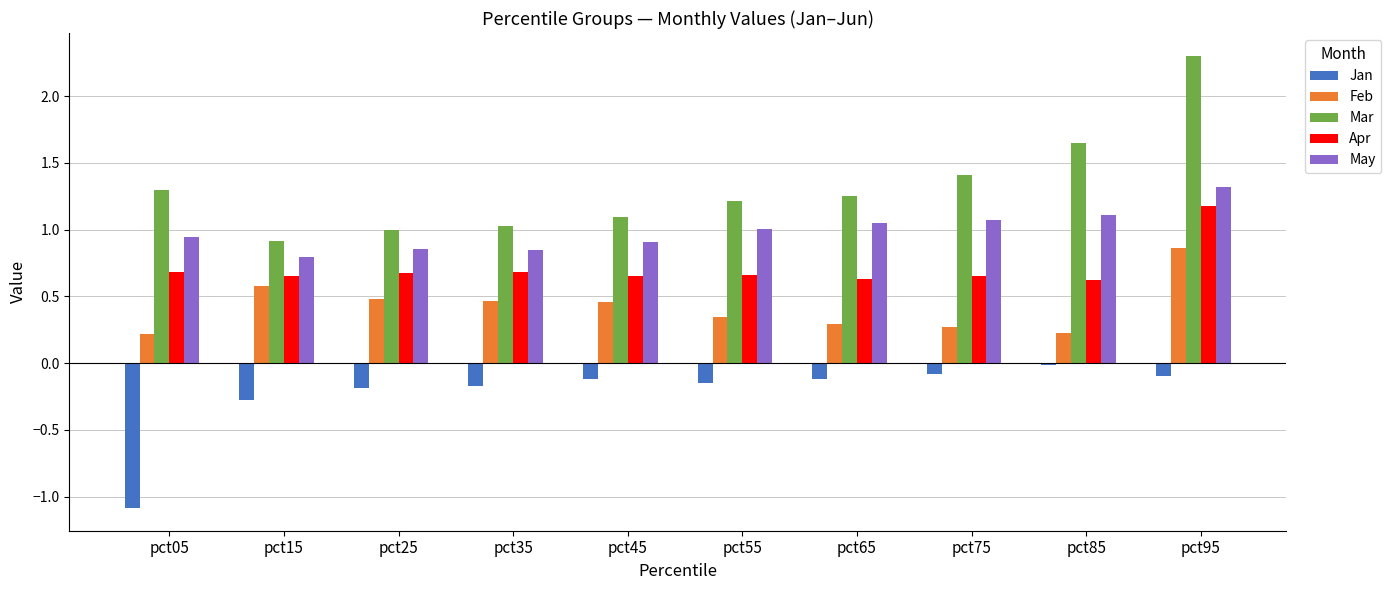

Which series has the largest total across all categories?

Mar